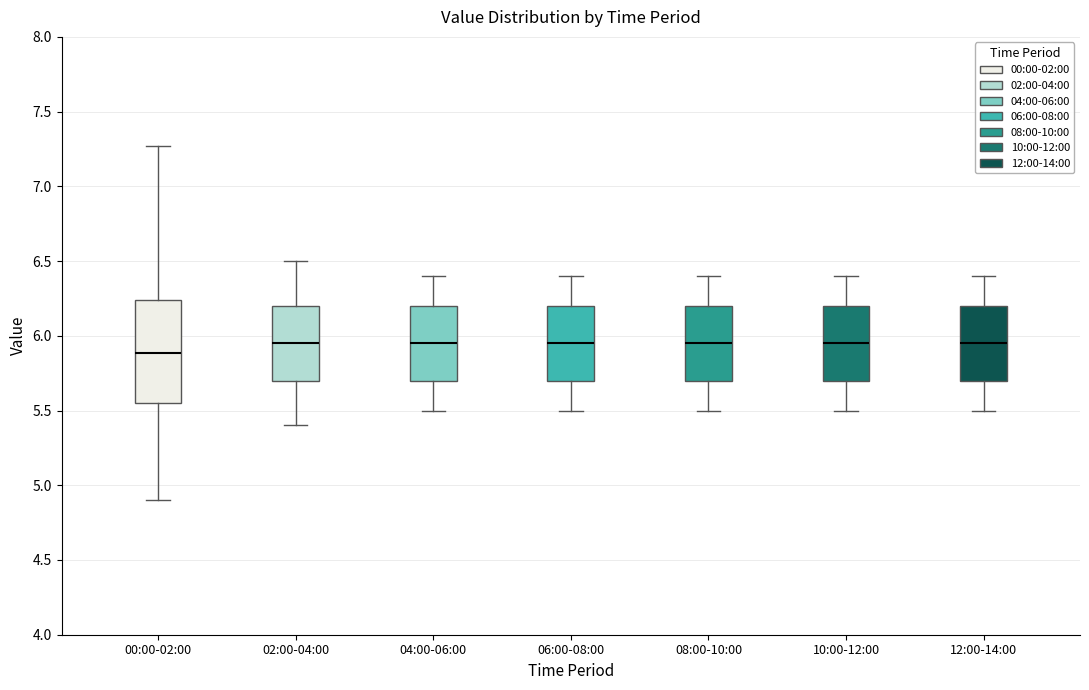

Comparing the boxes themselves (not the whiskers), which one is the tallest?

00:00-02:00